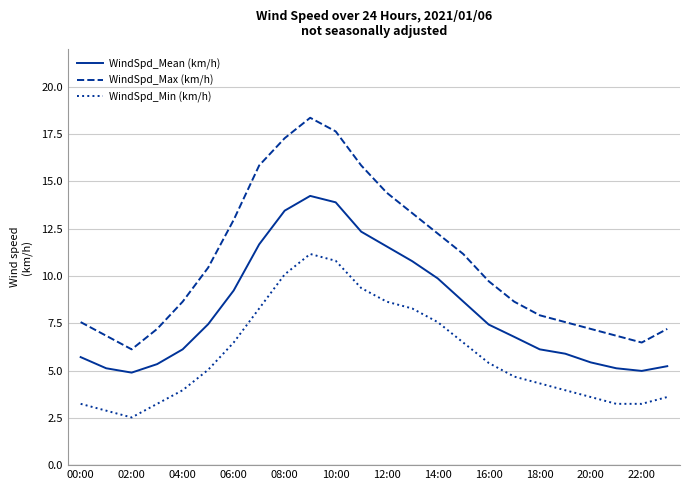

What is the difference between the maximum and minimum values in the WindSpd_Min (km/h) series?

8.6